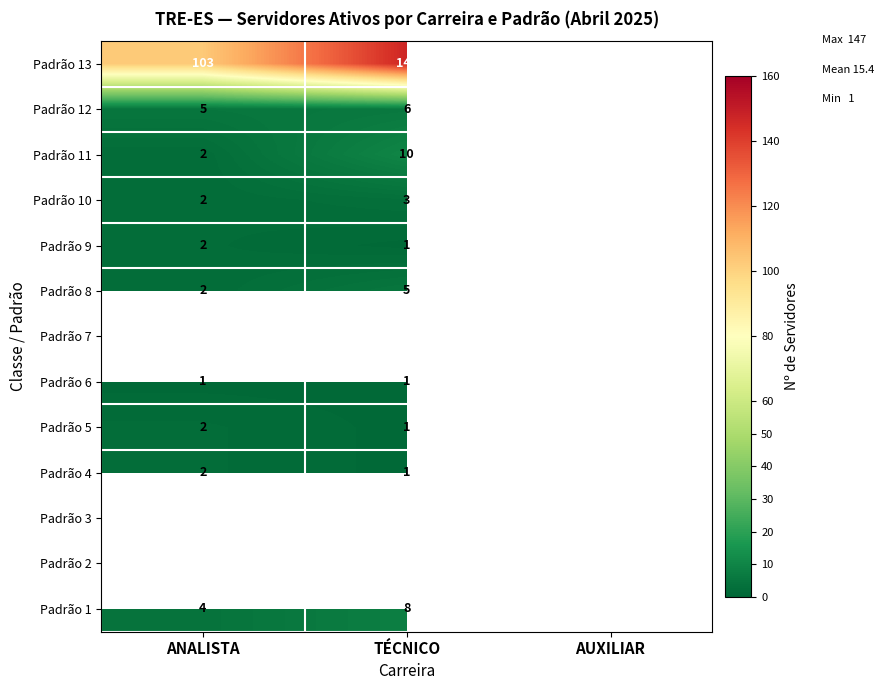

The value of Padrão 1 at ANALISTA is 6. True or false?

False